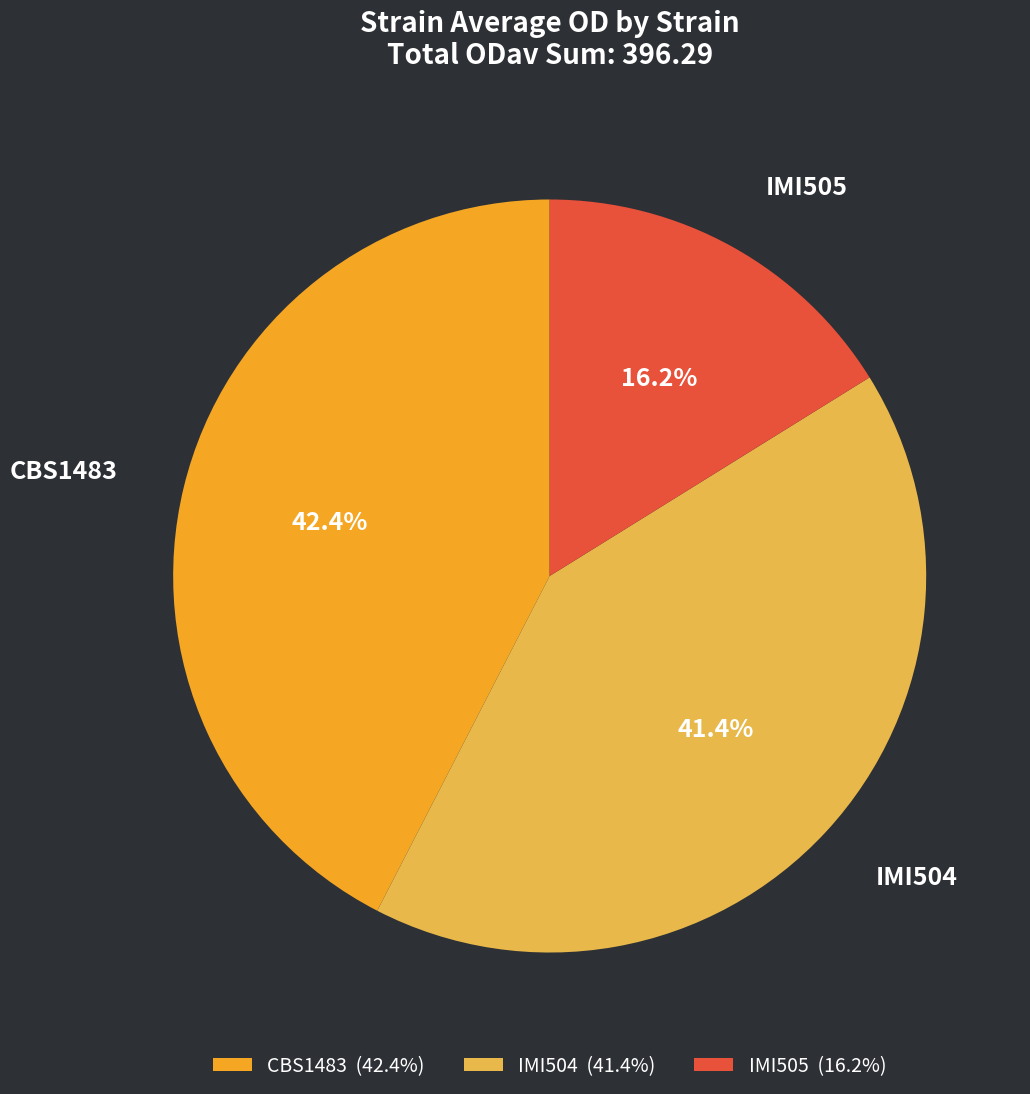

Is there any slice that represents more than half of the pie?

No